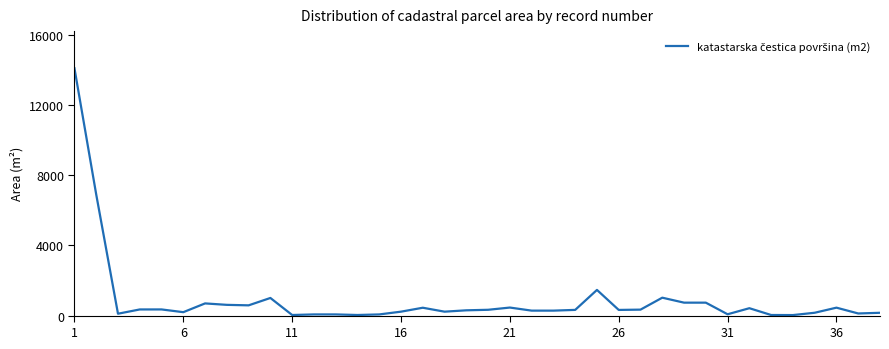

What is the difference between the maximum and minimum values?

14055